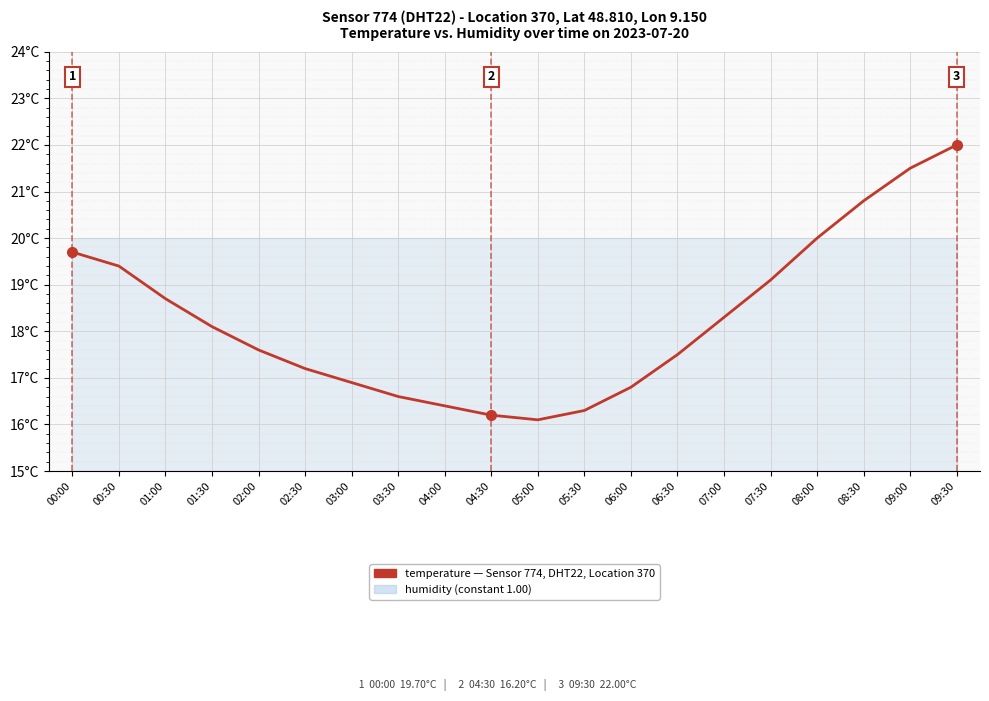

Which category has the highest value across all series?

09:30